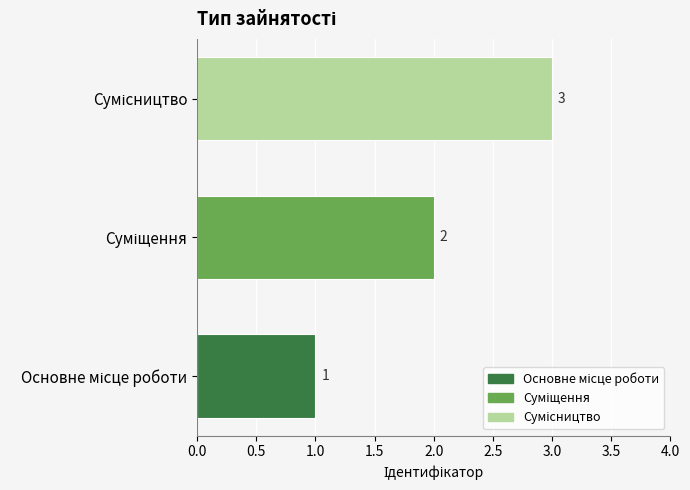

What is the maximum value shown in the chart?

3